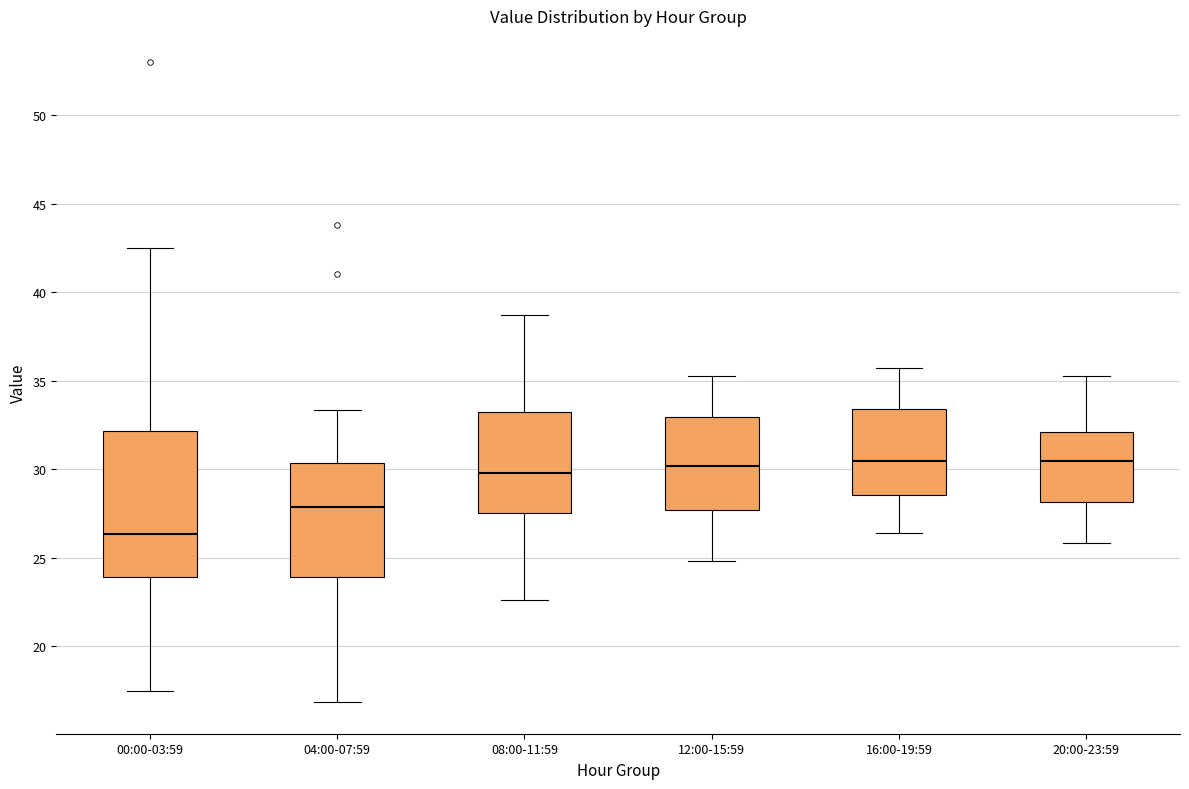

Reading left to right, read every box against the y-axis: the position of its median line, the range the box covers, and the ends of its whiskers. The values are not printed on the chart, so give them approximately, as read against the axis.

00:00-03:59: median 26.5, box 24.0 to 32.0, whiskers 17.5 to 42.5
04:00-07:59: median 28.0, box 24.0 to 30.5, whiskers 17.0 to 33.5
08:00-11:59: median 30.0, box 27.5 to 33.0, whiskers 22.5 to 39.0
12:00-15:59: median 30.0, box 27.5 to 33.0, whiskers 25.0 to 35.5
16:00-19:59: median 30.5, box 28.5 to 33.5, whiskers 26.5 to 35.5
20:00-23:59: median 30.5, box 28.0 to 32.0, whiskers 26.0 to 35.5